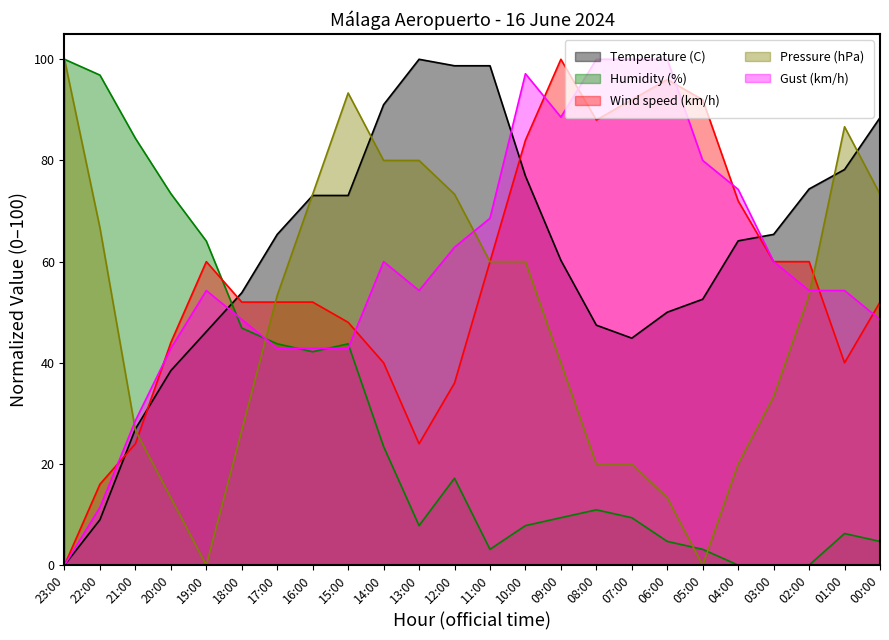

What is the sum of the Pressure (hPa) values at 21:00 and 14:00?

106.7